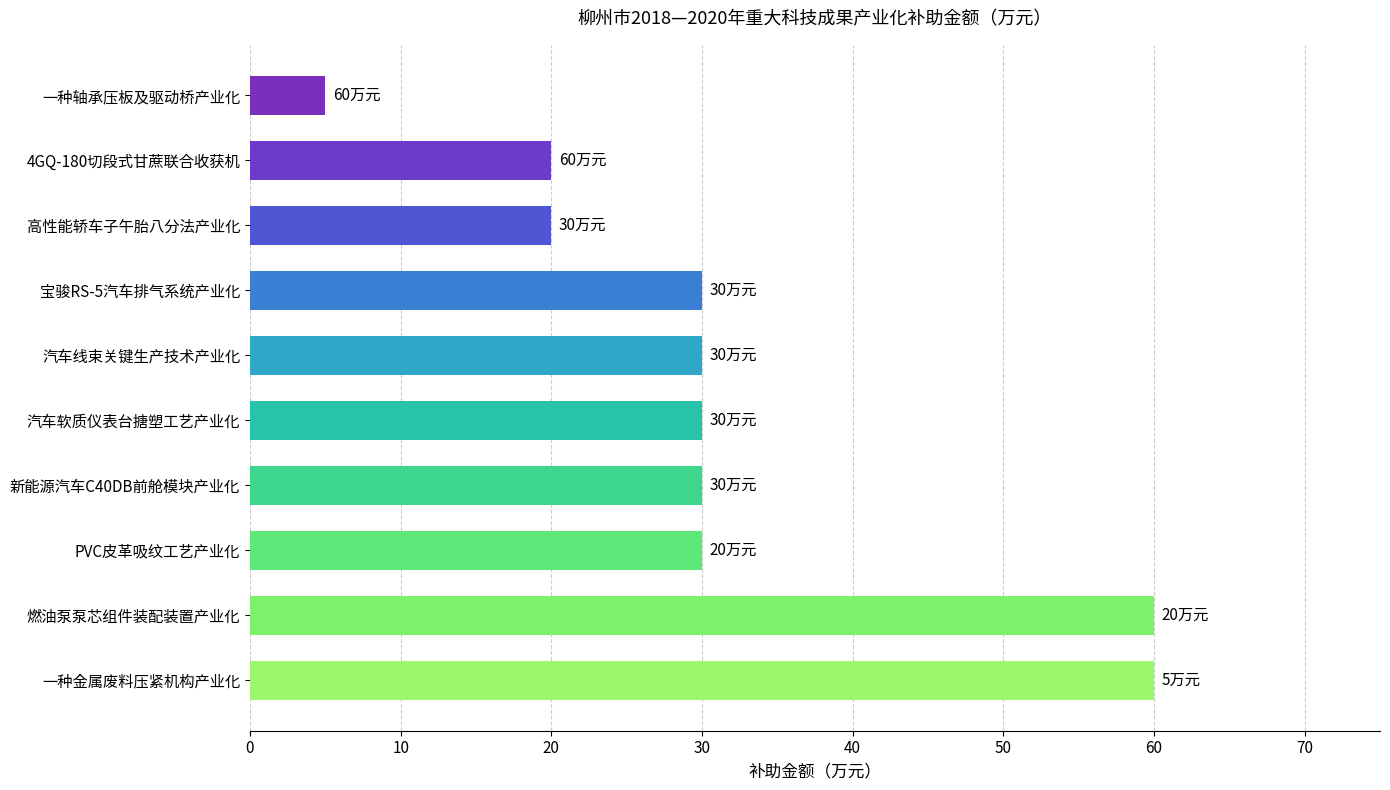

True or false: the data shows 19 at 汽车线束关键生产技术产业化.

False